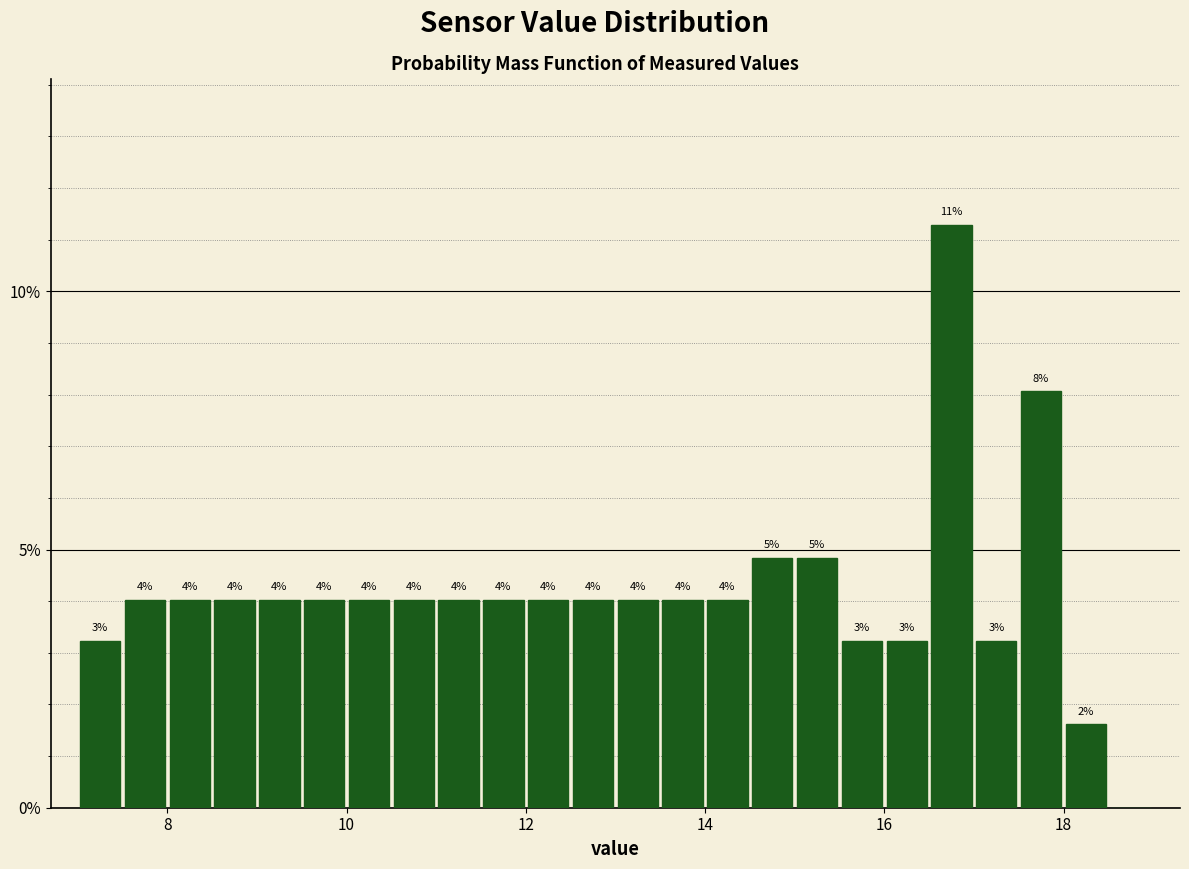

Read against the x-axis, roughly where is the centre of the tallest bar?

16.8